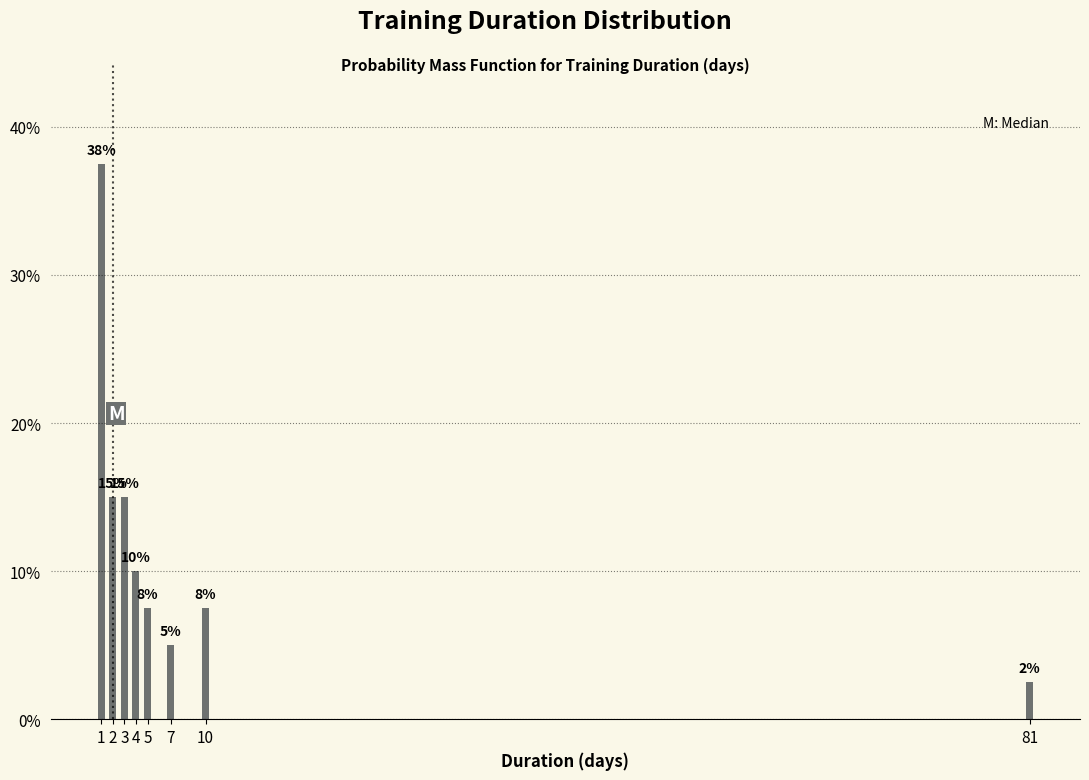

What is the minimum value shown in the chart?

2.5